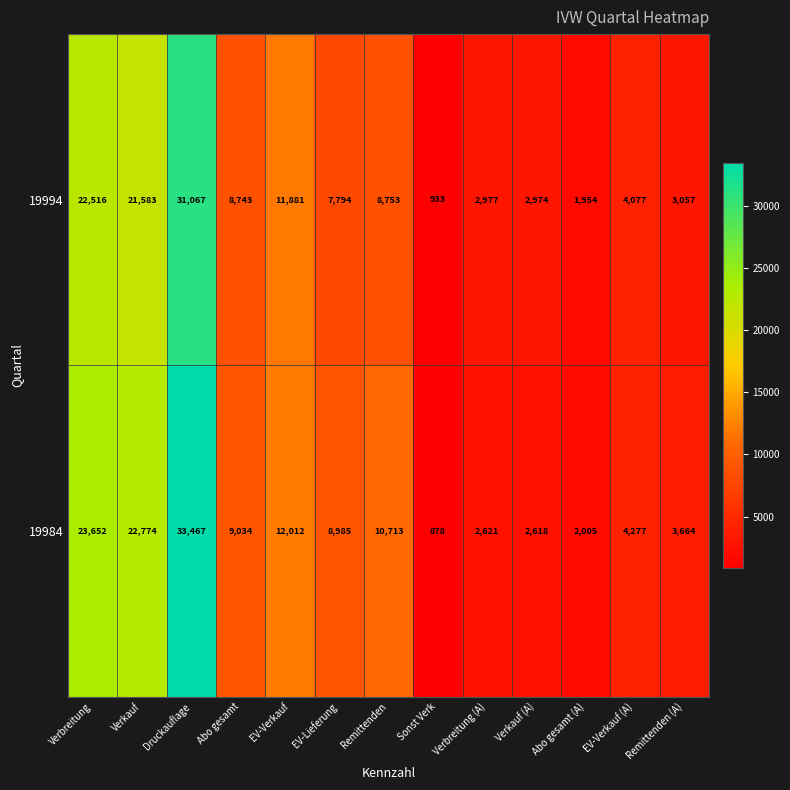

Rank the series at Sonst Verk from lowest to highest value.

19984, 19994